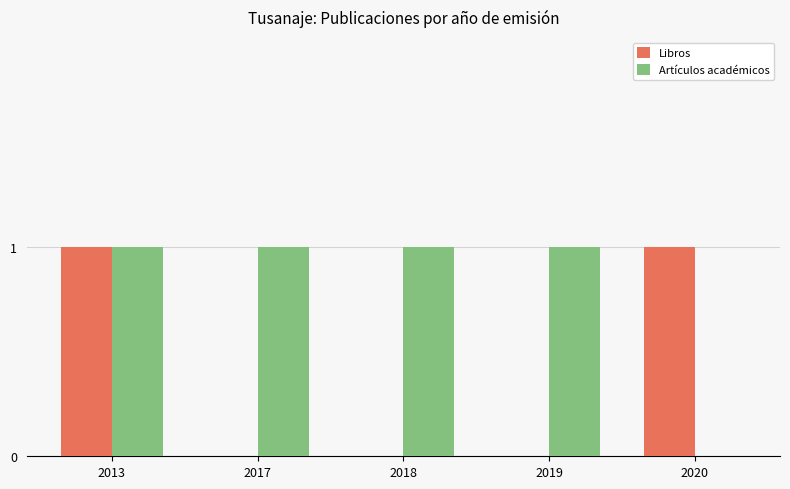

The Libros series shows -1 at 2019. True or false?

False